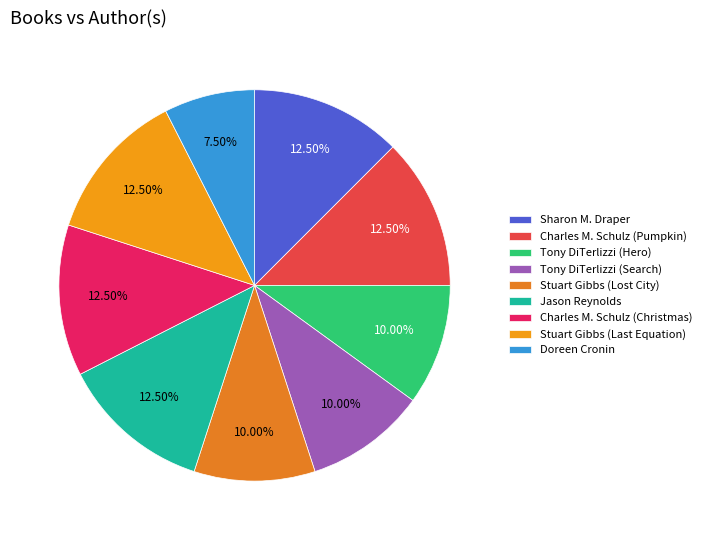

To the nearest percent, what is the average slice percentage?

11%